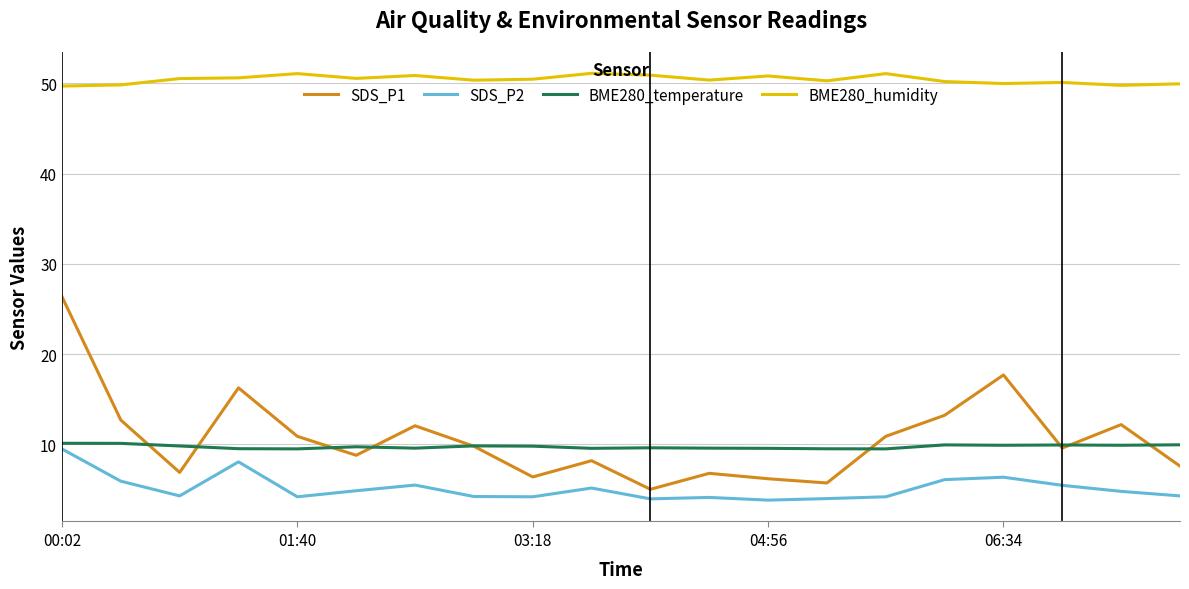

Which series has the largest total across all categories?

BME280_humidity